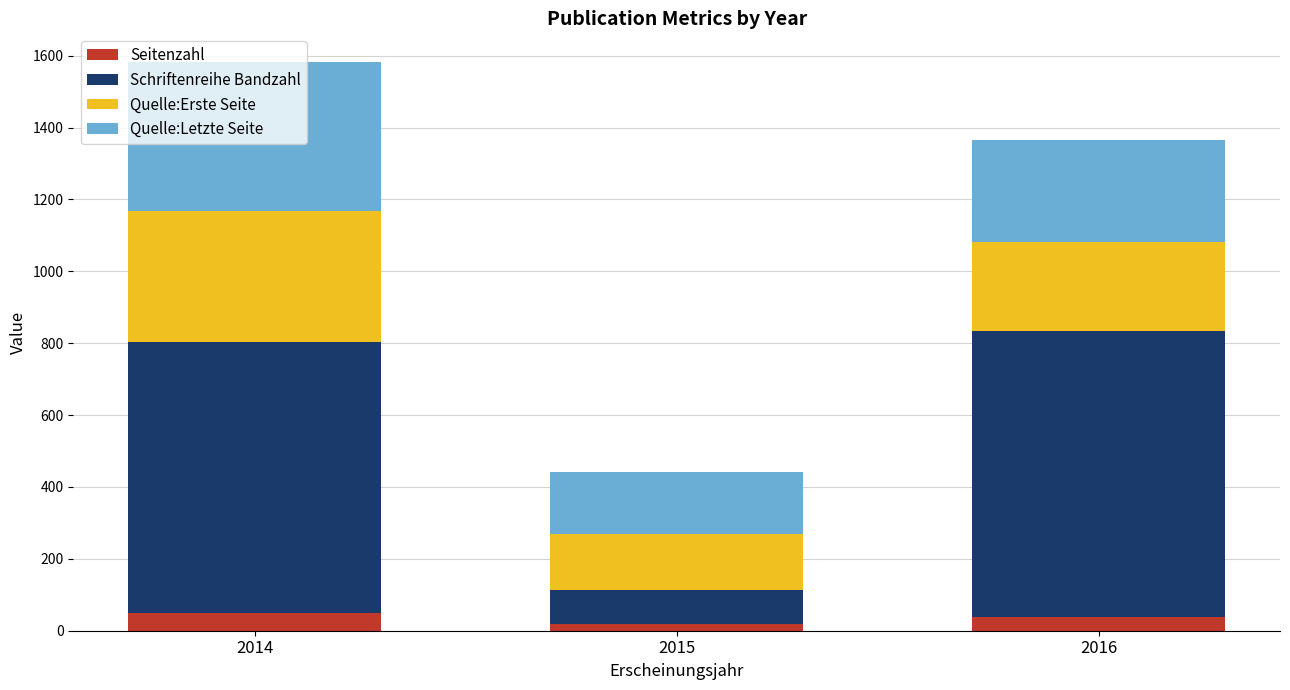

At which category is the sum across all series the highest?

2014